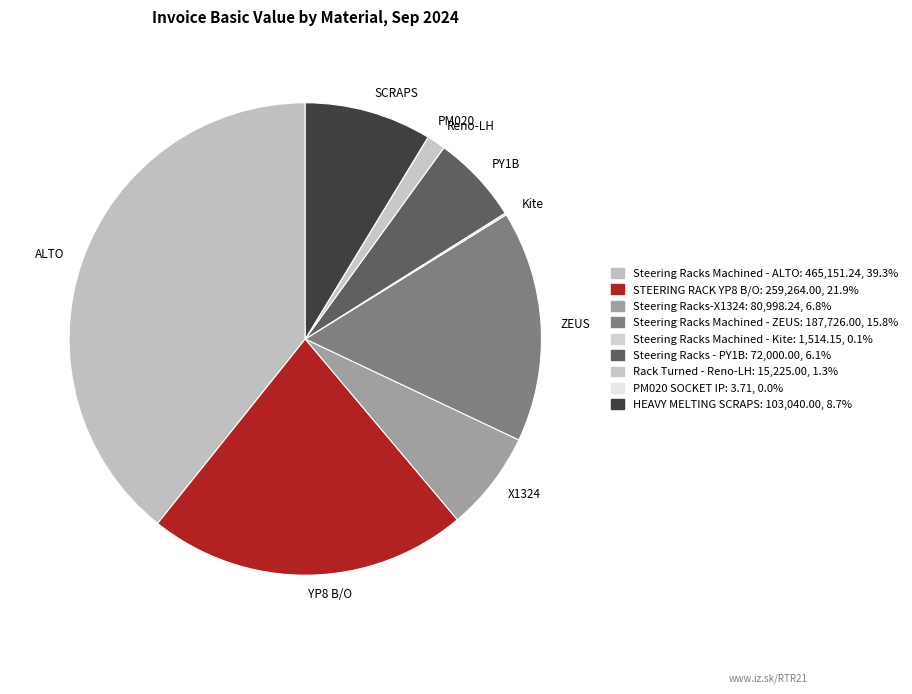

Is there any slice that represents more than half of the pie?

No